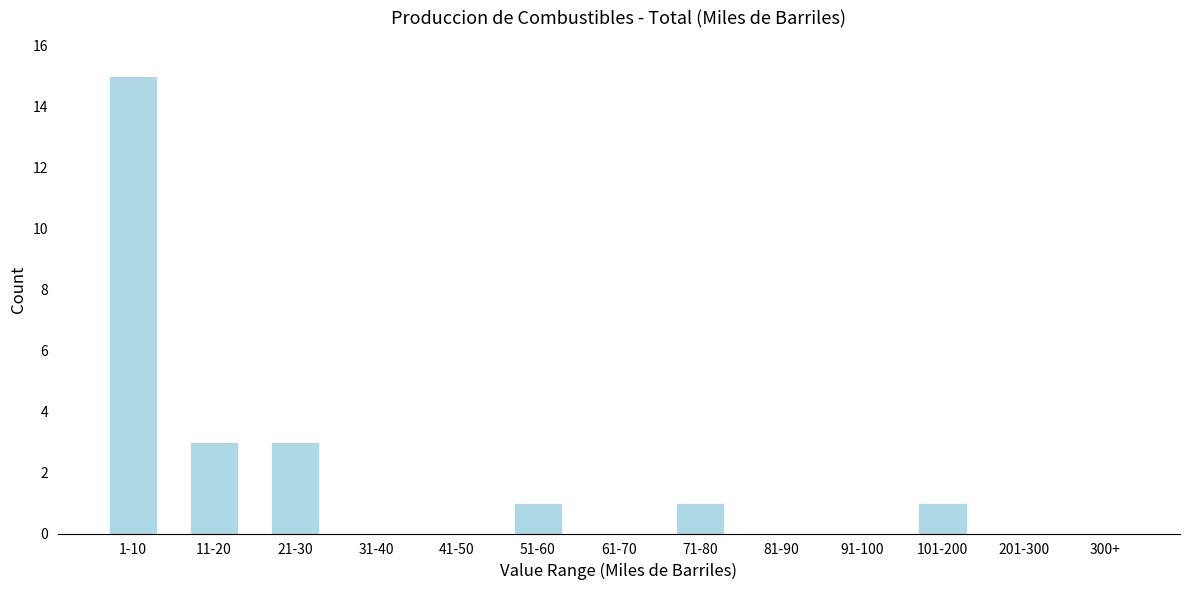

Reading left to right, extract all data points from this chart.

1-10=15	11-20=3	21-30=3	31-40=0	41-50=0	51-60=1	61-70=0	71-80=1	81-90=0	91-100=0	101-200=1	201-300=0	300+=0